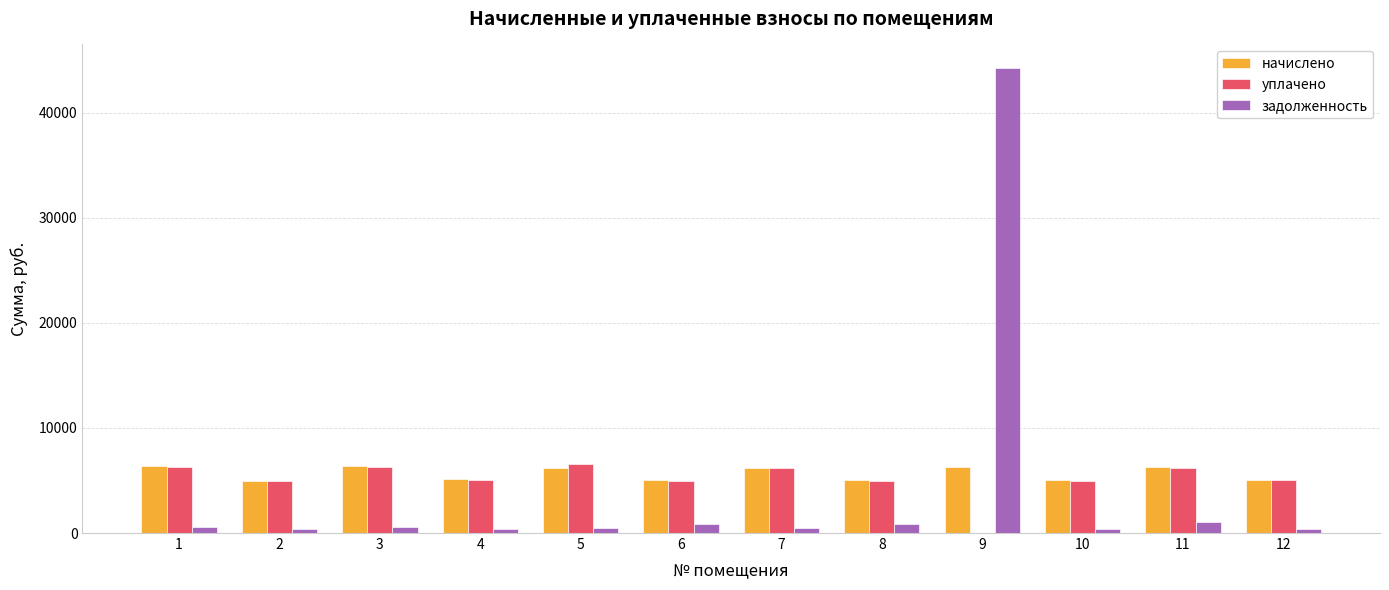

How many distinct data groups are displayed?

3